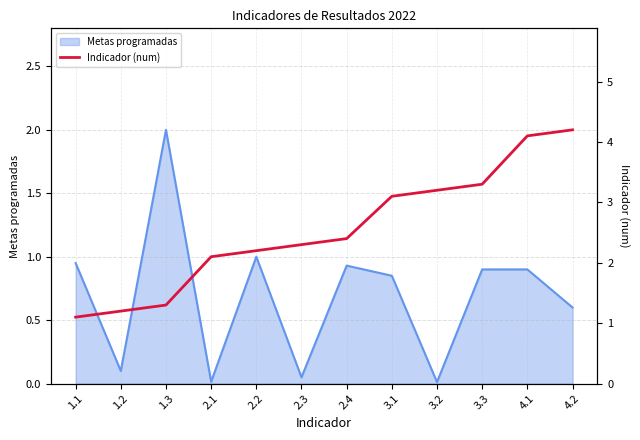

Reading left to right, list all the values displayed in this chart.

1.1=1.1	1.2=1.2	1.3=1.3	2.1=2.1	2.2=2.2	2.3=2.3	2.4=2.4	3.1=3.1	3.2=3.2	3.3=3.3	4.1=4.1	4.2=4.2